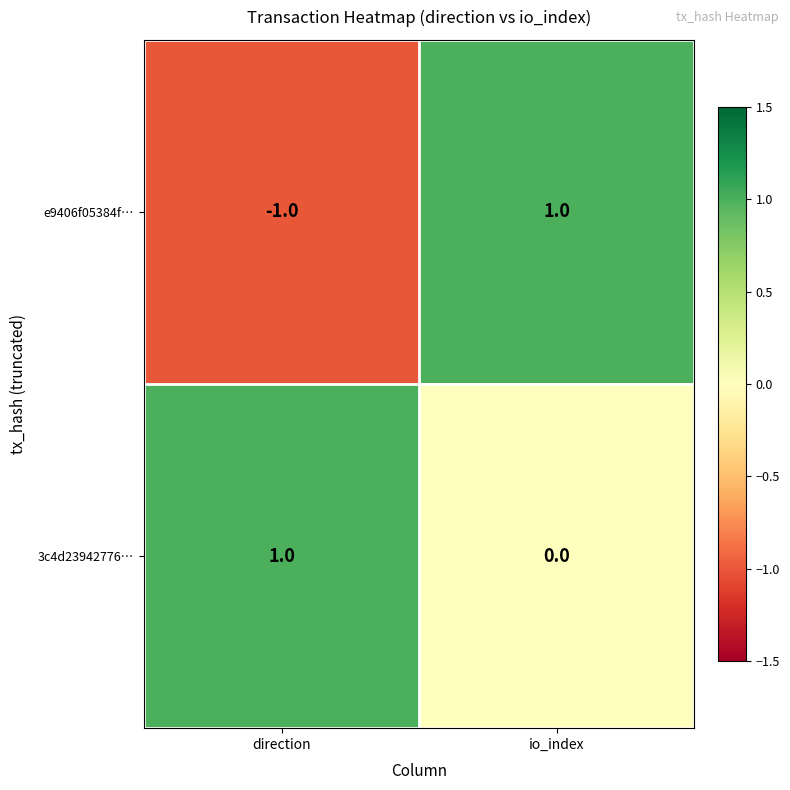

Reading right to left, extract all data points from this chart.

e9406f05384f…: io_index=1	direction=-1
3c4d23942776…: io_index=0	direction=1